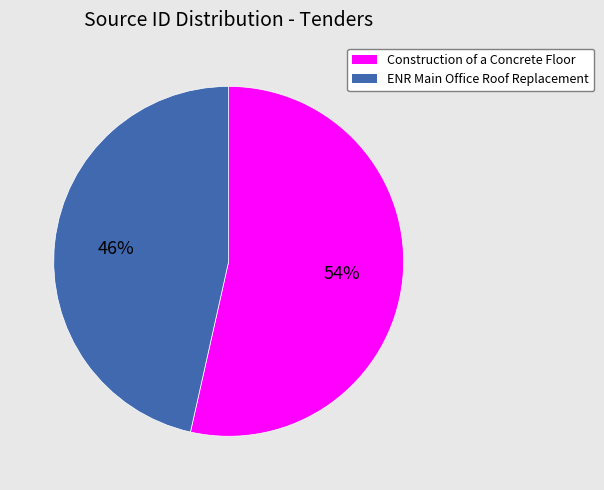

Does ENR Main Office Roof Replacement represent more than half of the total?

No